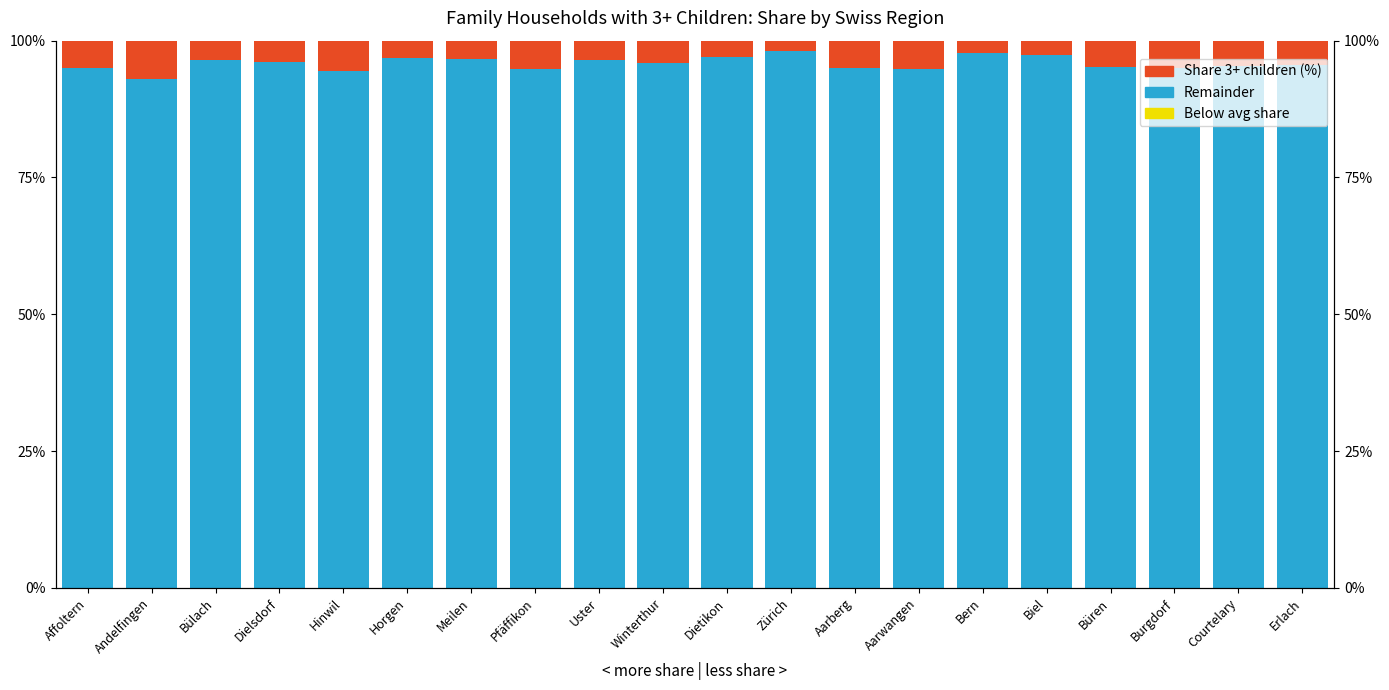

Where does the Remainder series first go above 95?

Affoltern